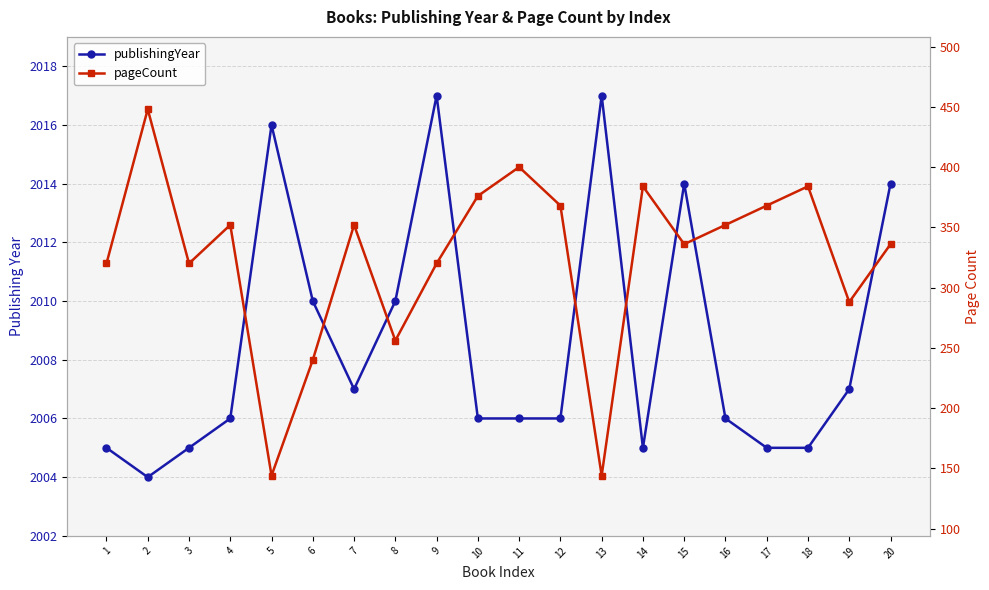

How many interior local peaks does the pageCount series have?

6